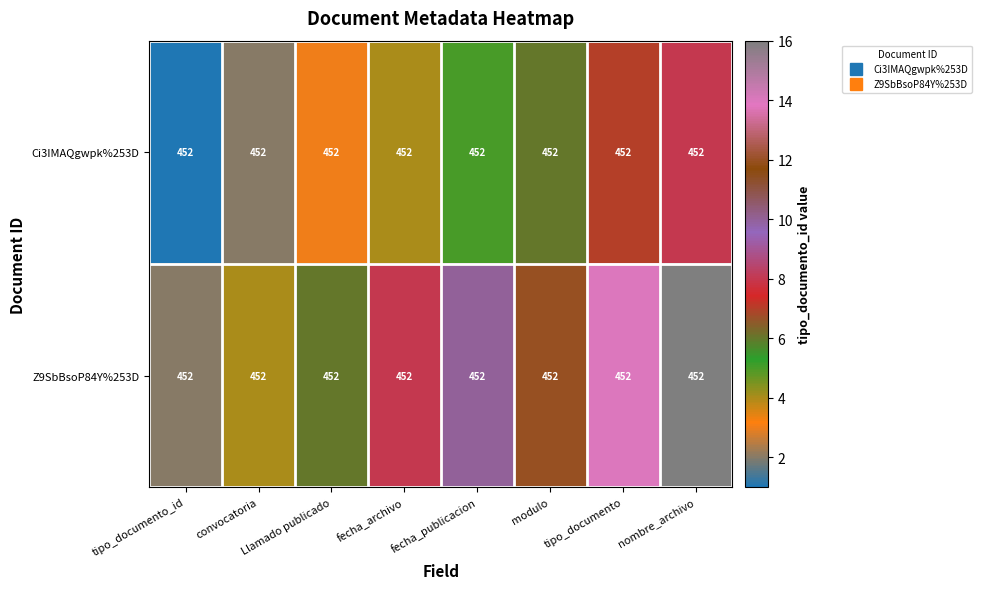

What is the difference between the highest and lowest values at modulo?

6